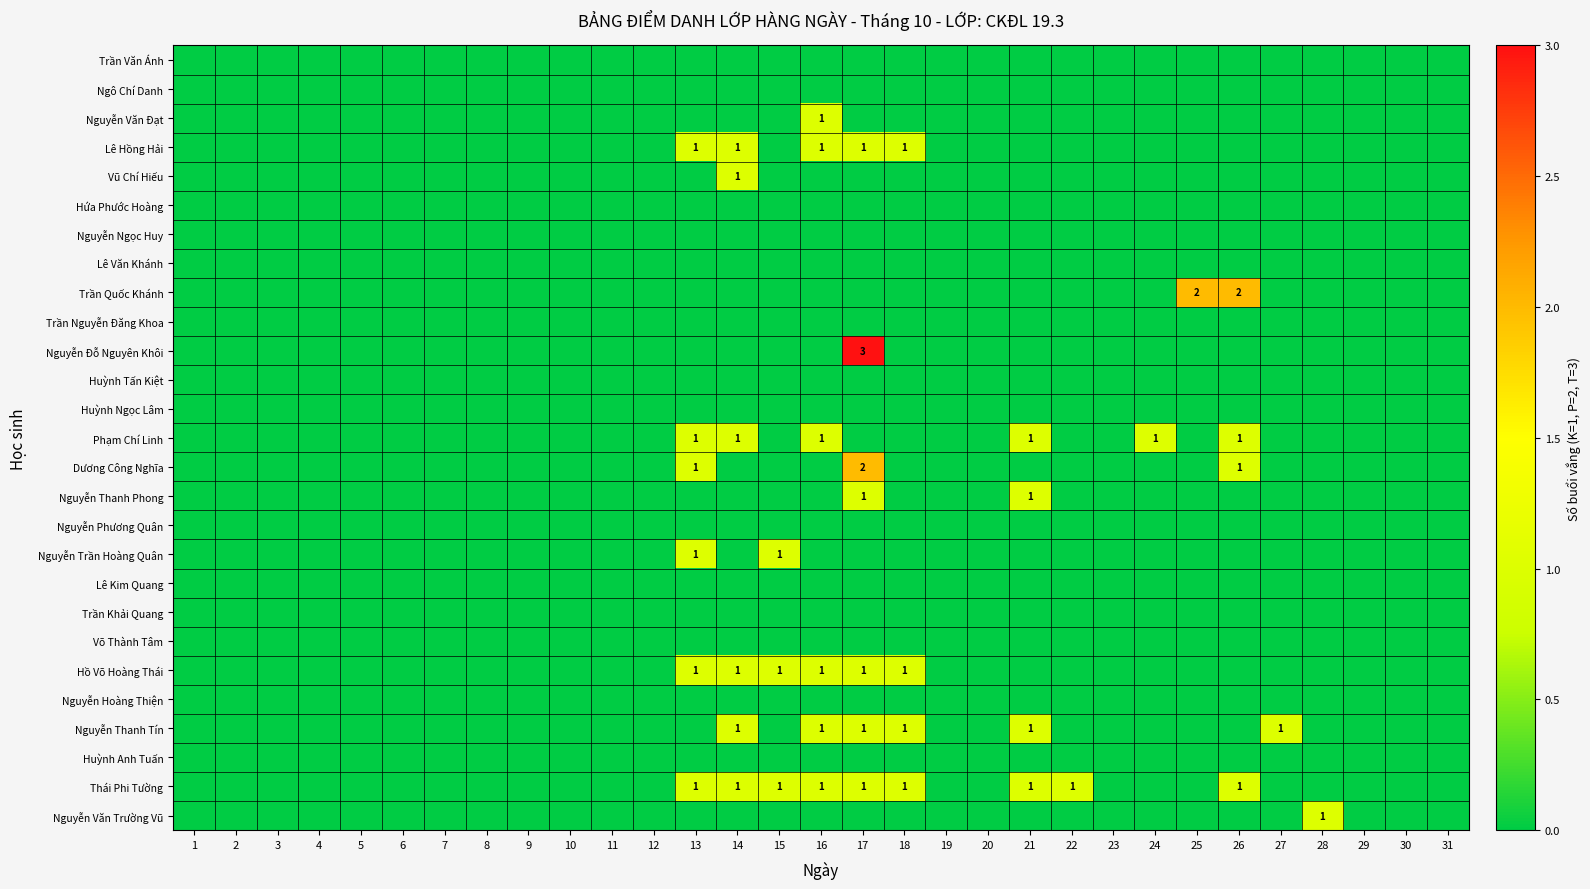

What is the difference between the highest and lowest values at 17?

3